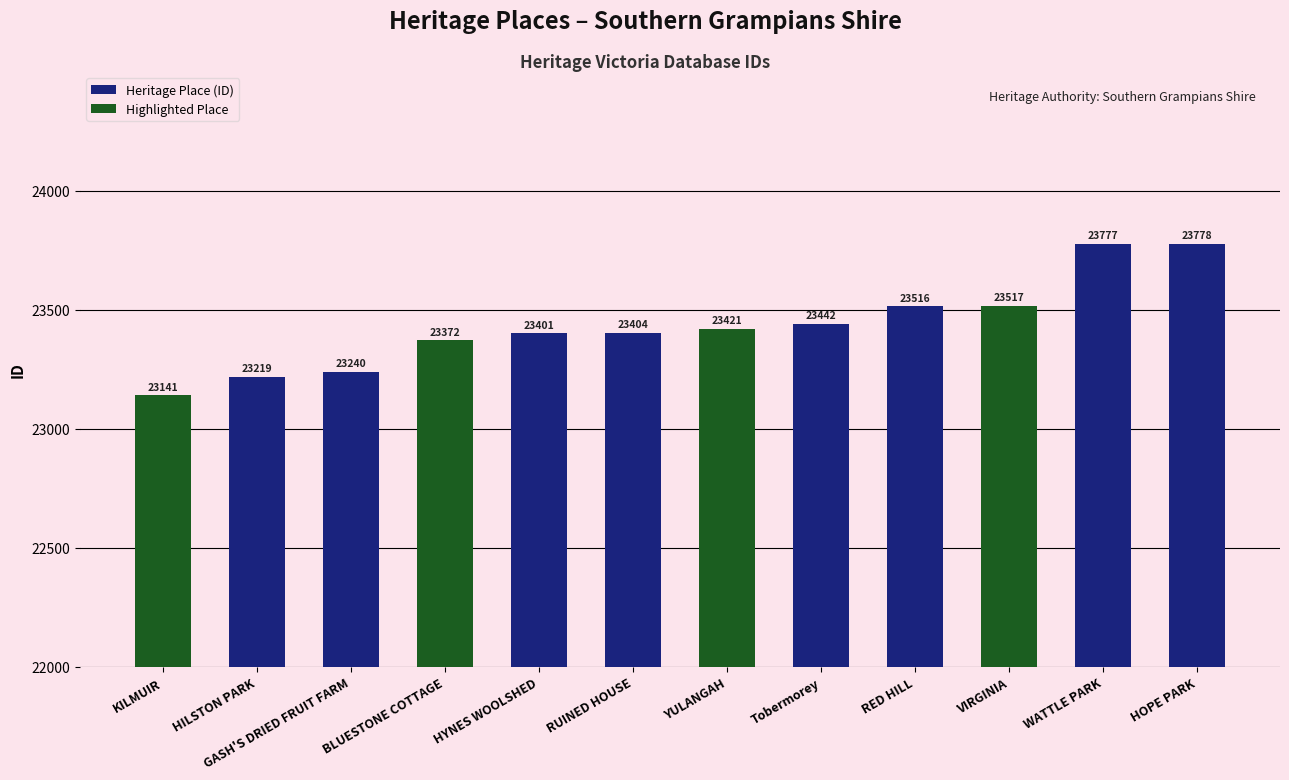

Reading left to right, what are all the values shown in this chart?

KILMUIR=23141	HILSTON PARK=23219	GASH'S DRIED FRUIT FARM=23240	BLUESTONE COTTAGE=23372	HYNES WOOLSHED=23401	RUINED HOUSE=23404	YULANGAH=23421	Tobermorey=23442	RED HILL=23516	VIRGINIA=23517	WATTLE PARK=23777	HOPE PARK=23778